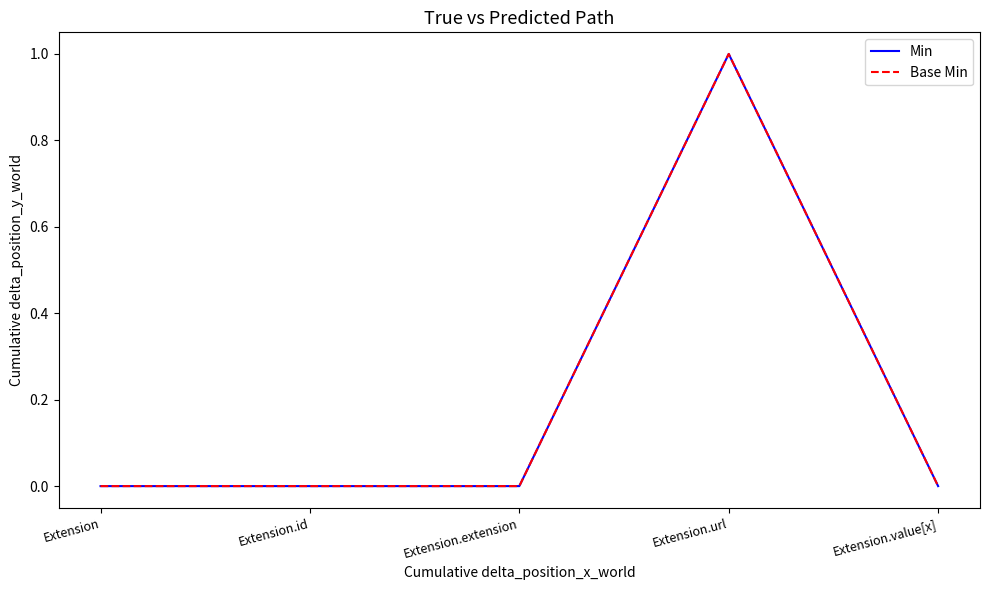

Is this an area chart (filled region under the line)?

No